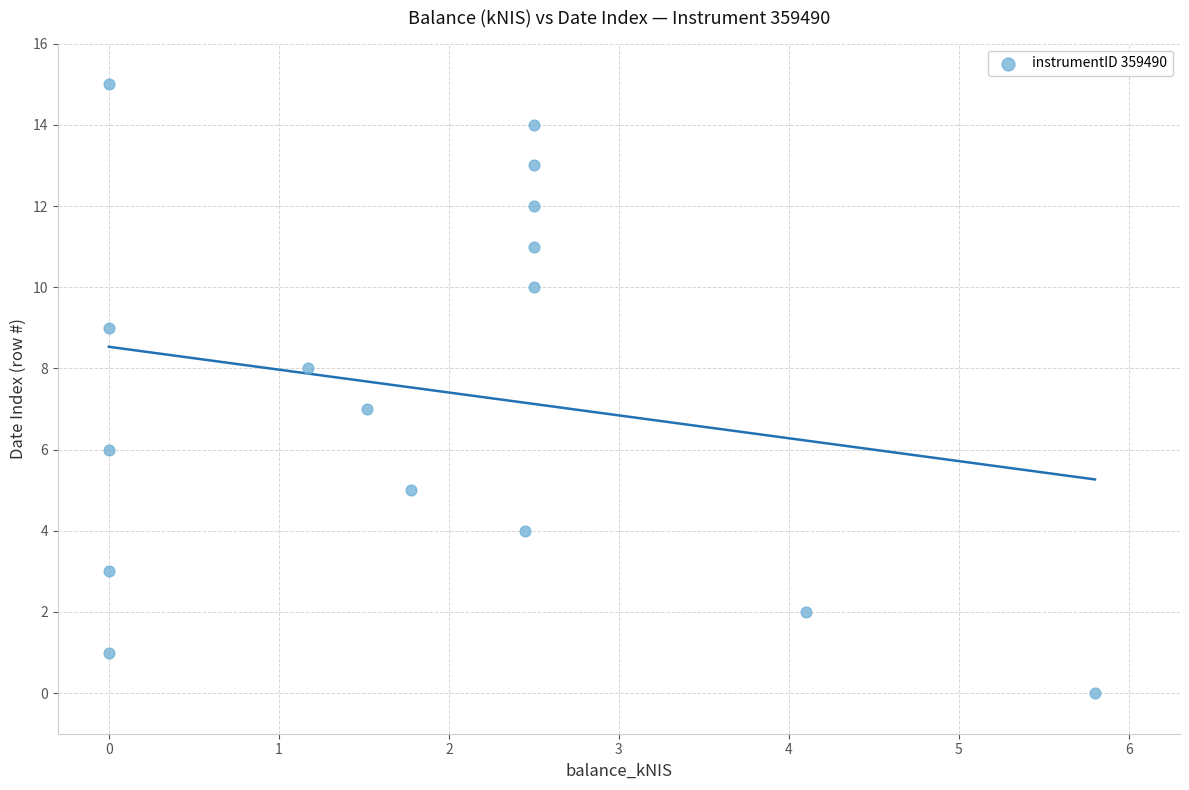

What is the range of Y values (max minus min)?

15